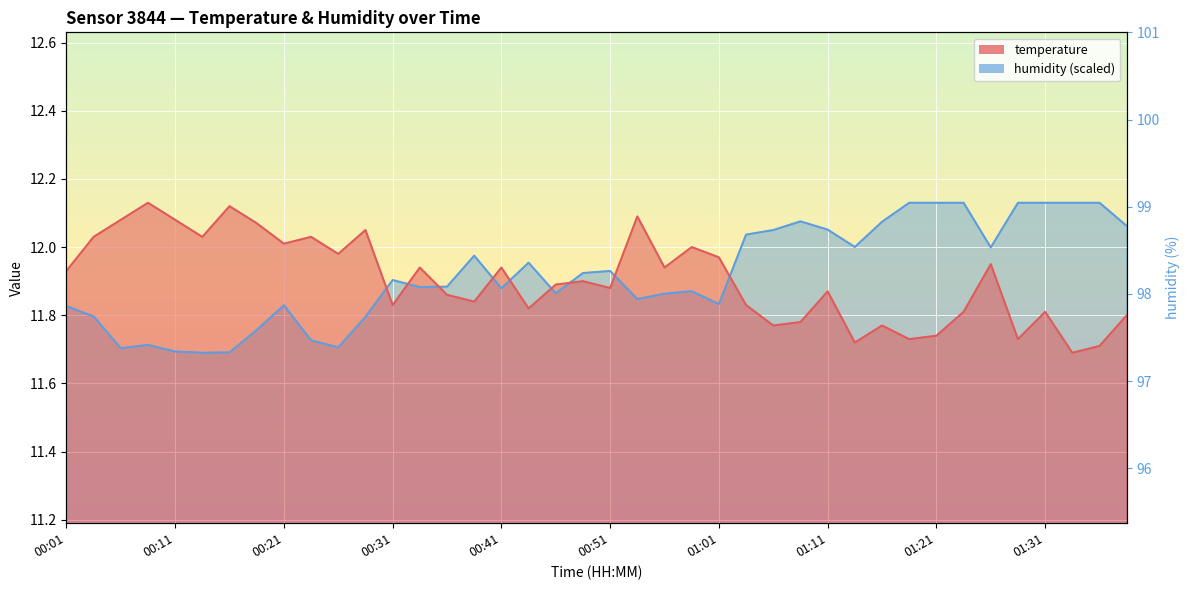

At which category is the sum across all series the highest?

01:26